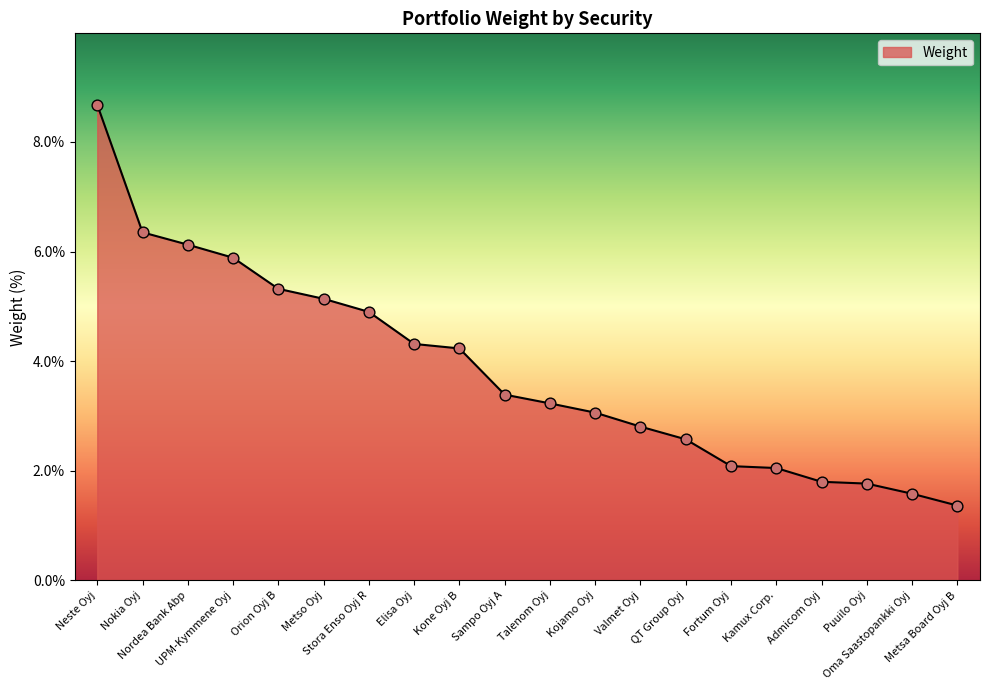

Between Neste Oyj and Fortum Oyj, which is larger?

Neste Oyj